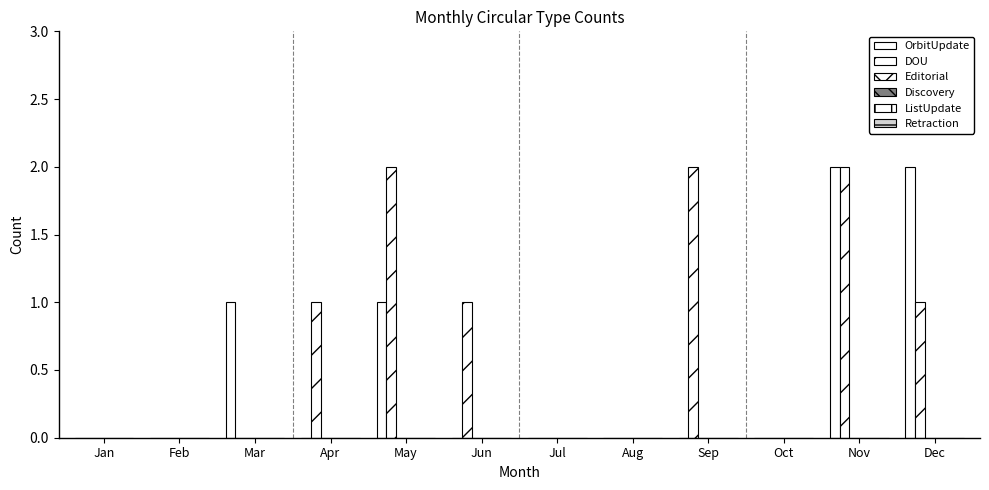

How many groups of bars are there?

12